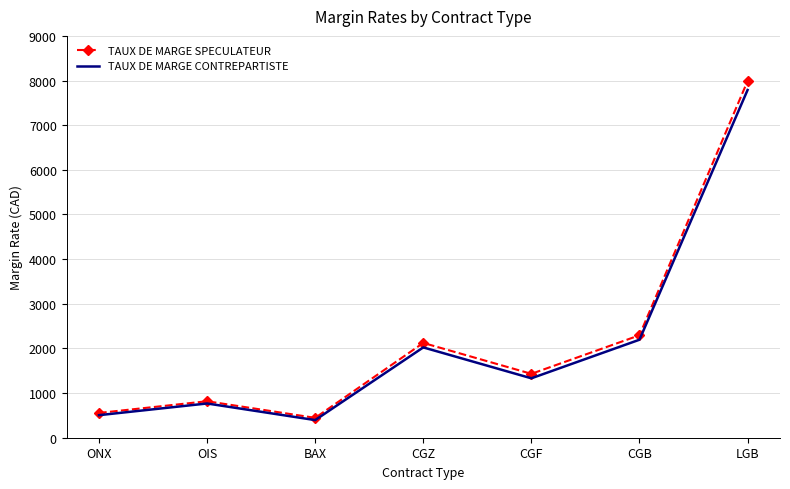

Reading left to right, extract all data points from this chart.

TAUX DE MARGE SPECULATEUR: 555	817	445	2123	1431	2295	7988
TAUX DE MARGE CONTREPARTISTE: 505	767	395	2023	1331	2195	7788